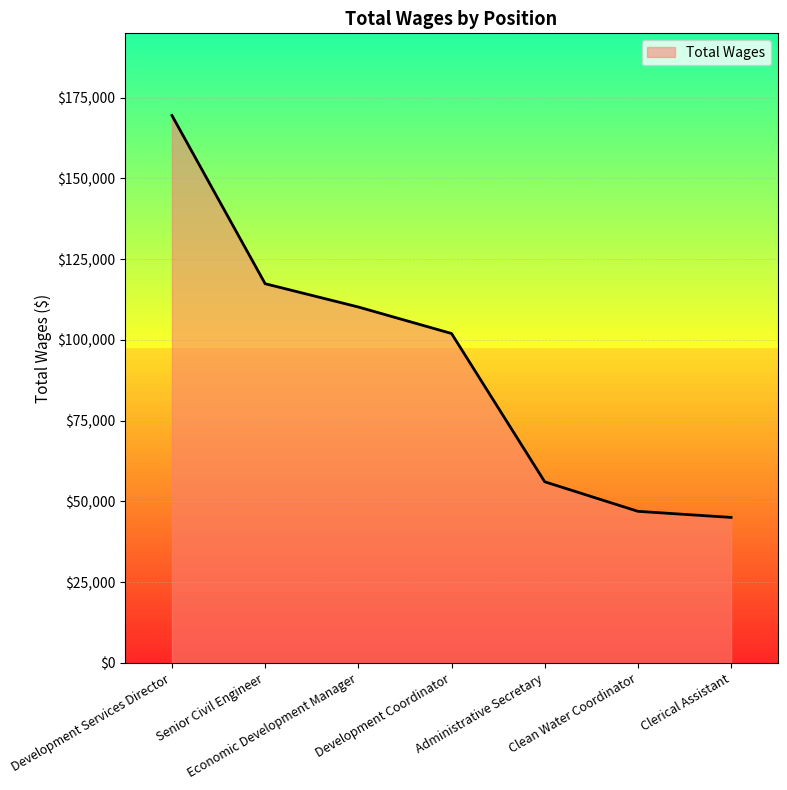

Rank the categories by value from highest to lowest.

Development Services Director, Senior Civil Engineer, Economic Development Manager, Development Coordinator, Administrative Secretary, Clean Water Coordinator, Clerical Assistant